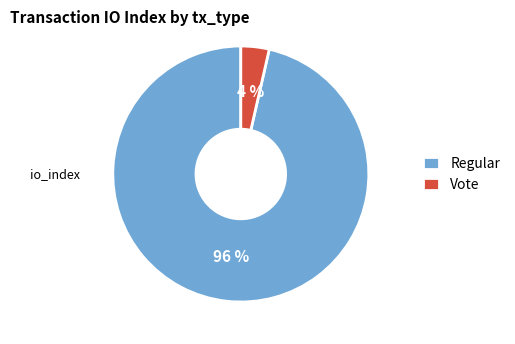

Does Vote represent more than half of the total?

No